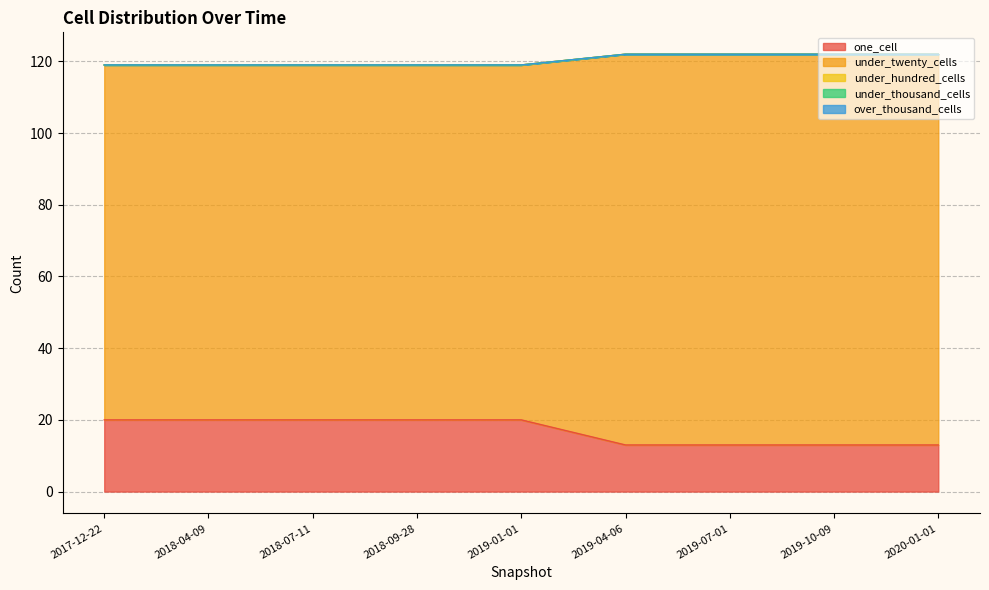

True or false: under_twenty_cells and one_cell cross at least once.

False